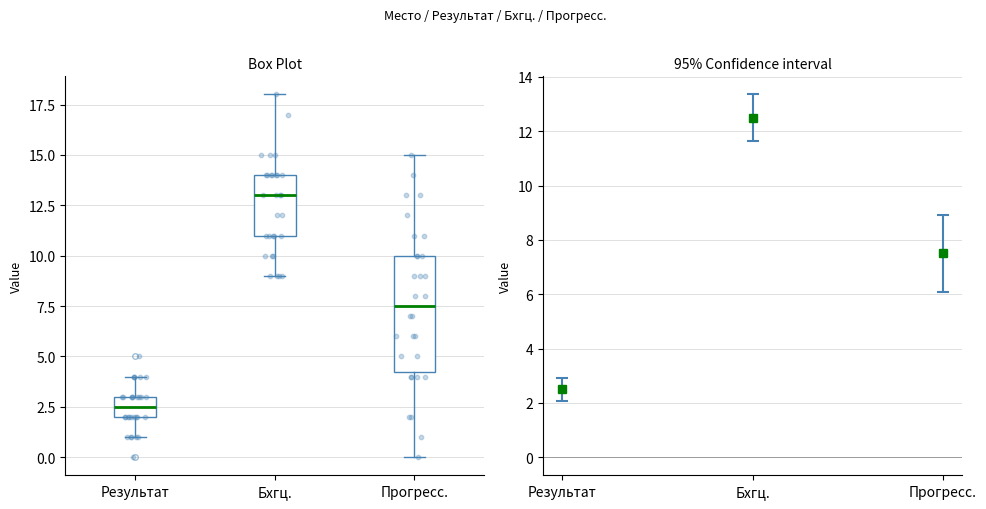

Where does the upper whisker of the box for Результат end on the y-axis? The values are not printed on the chart, so give them approximately, as read against the axis.

4.0